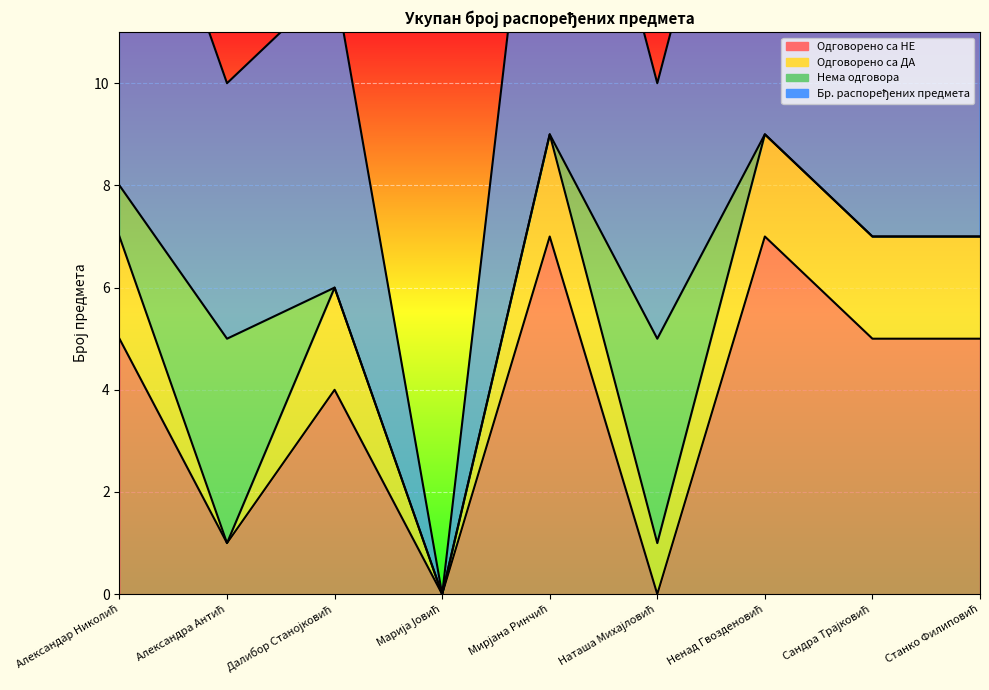

Which series has the widest spread of values?

Бр. распоређених предмета